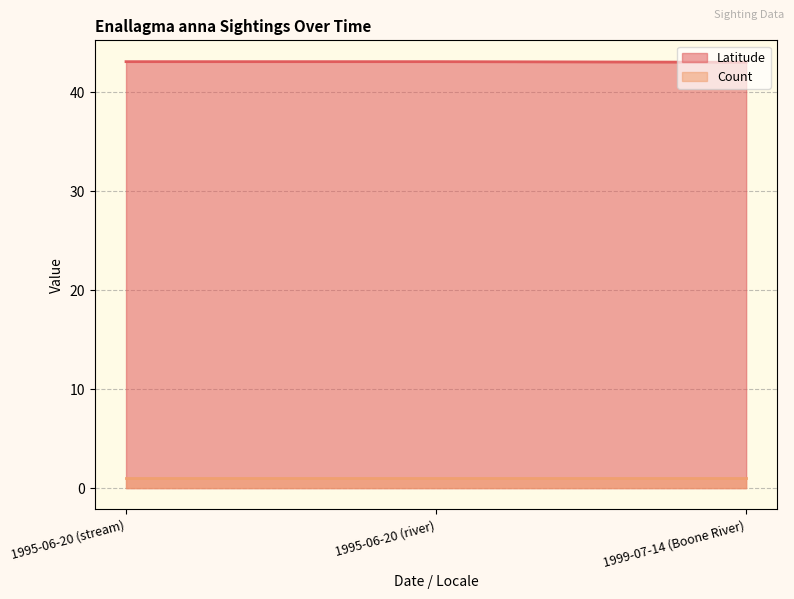

Which category has the lowest value across all series?

1999-07-14 (Boone River)